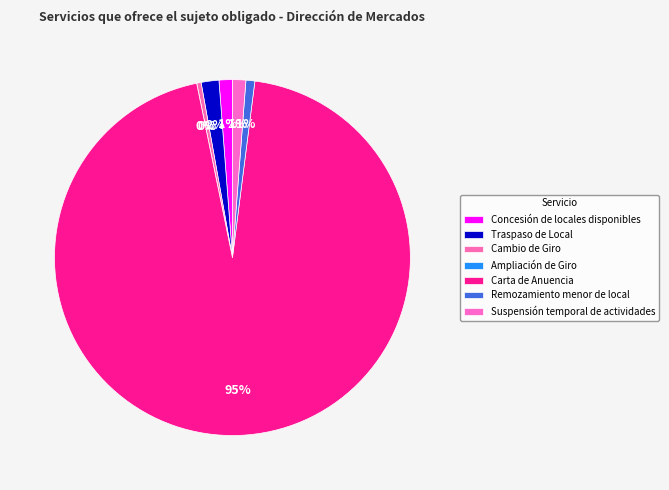

To the nearest percent, what is the difference between the Carta de Anuencia and Traspaso de Local slice percentages?

93%